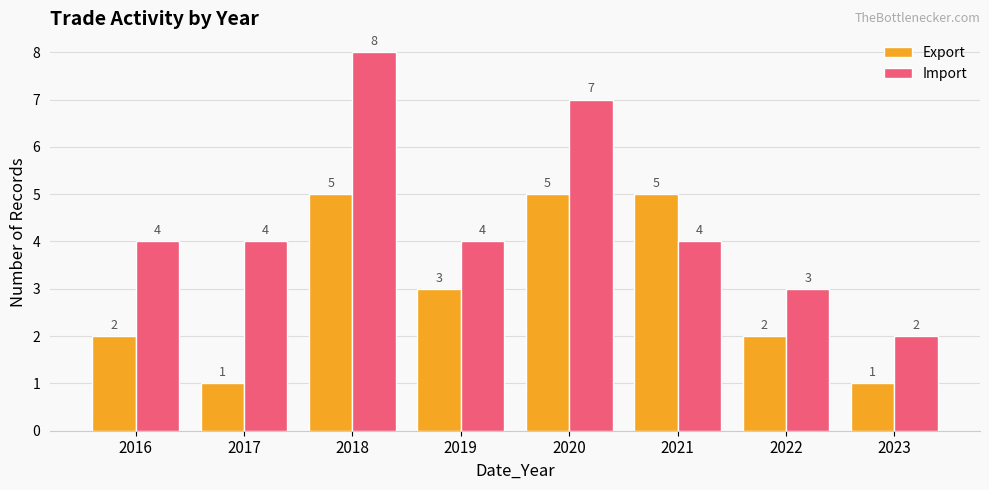

What is the value of the Import bar at the 8th from the left?

2